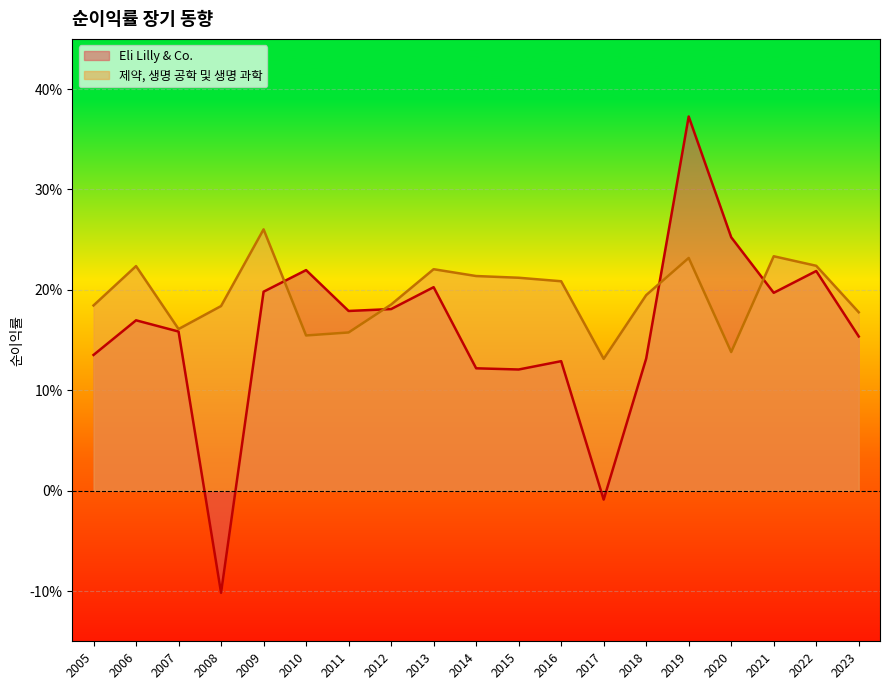

What are all the series names shown in the legend?

Eli Lilly & Co., 제약, 생명 공학 및 생명 과학